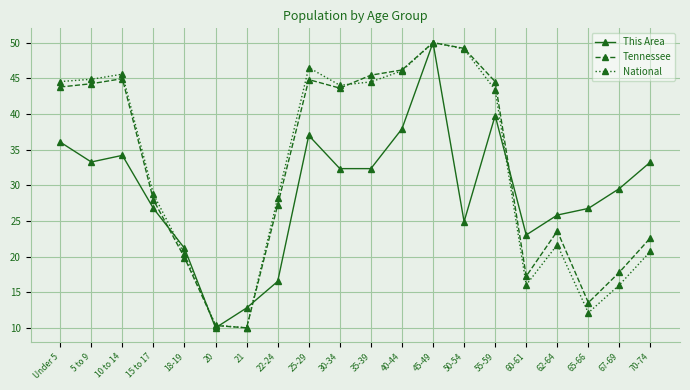

Where does the National series first go above 43?

Under 5